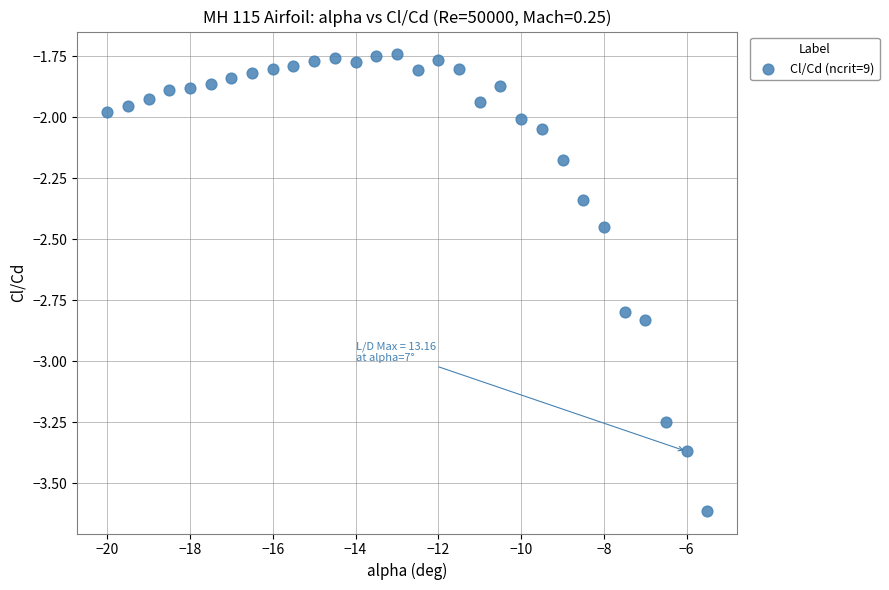

What is the range of Y values (max minus min)?

1.9